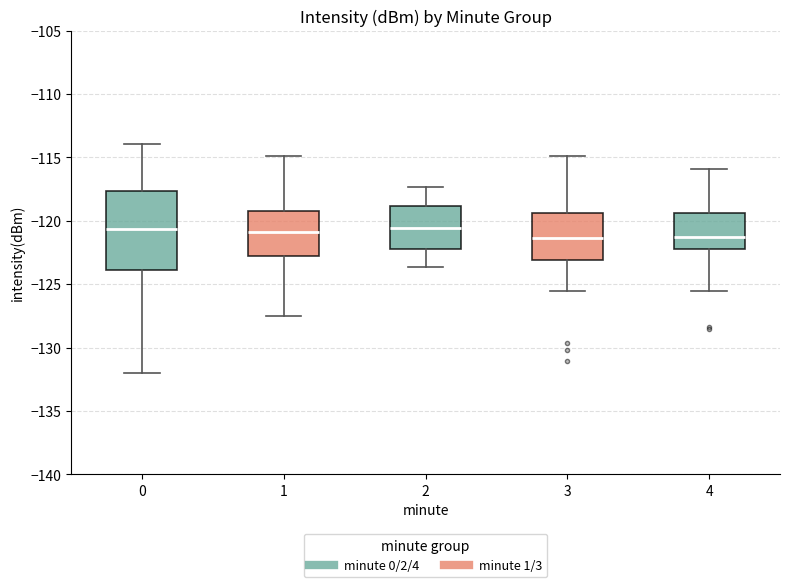

Reading left to right, read every box against the y-axis: the position of its median line, the range the box covers, and the ends of its whiskers. The values are not printed on the chart, so give them approximately, as read against the axis.

0: median -120.5, box -124.0 to -117.5, whiskers -132.0 to -114.0
1: median -121.0, box -123.0 to -119.0, whiskers -127.5 to -115.0
2: median -120.5, box -122.0 to -119.0, whiskers -123.5 to -117.5
3: median -121.5, box -123.0 to -119.5, whiskers -125.5 to -115.0
4: median -121.0, box -122.0 to -119.5, whiskers -125.5 to -116.0